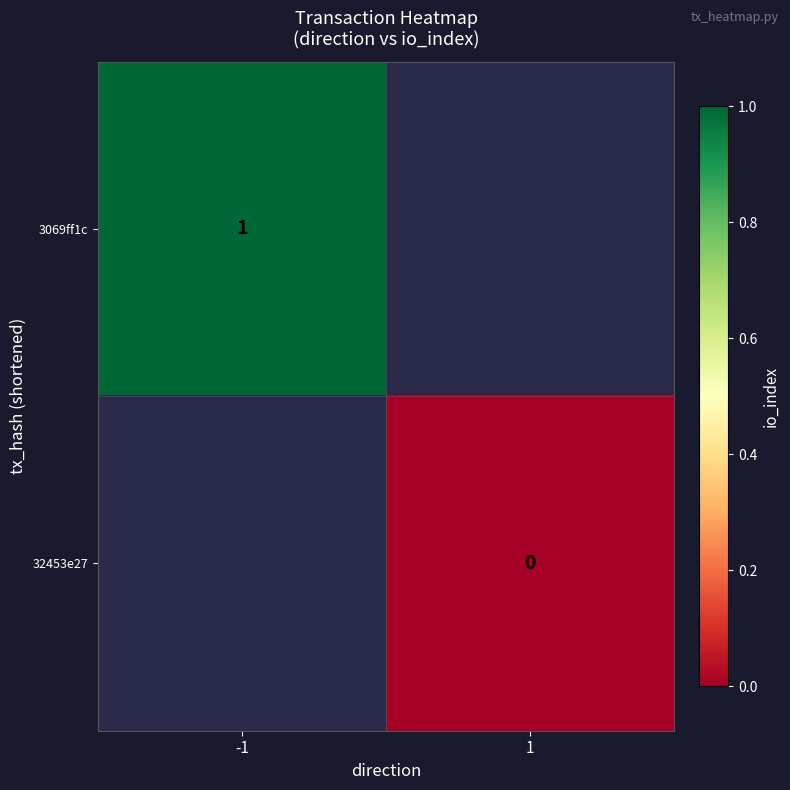

Is it true that 3069ff1c equals 1 at -1?

True